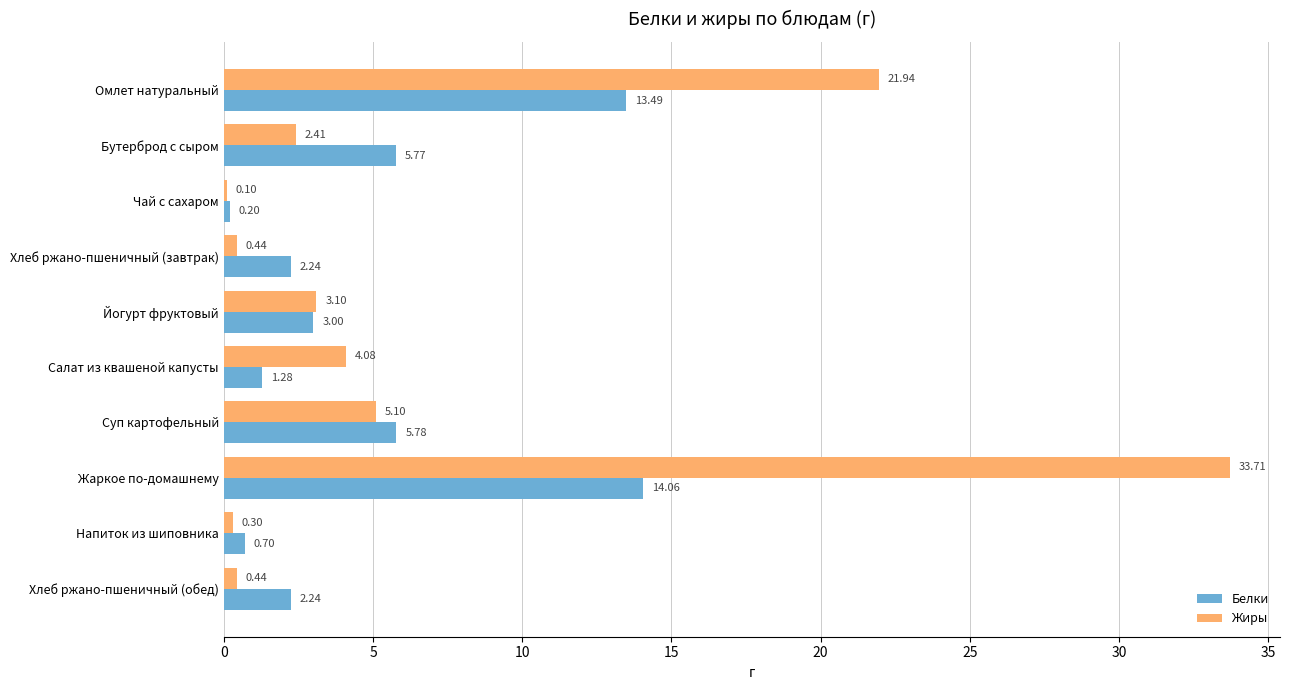

Which series changed the most between Омлет натуральный and Жаркое по-домашнему?

Жиры